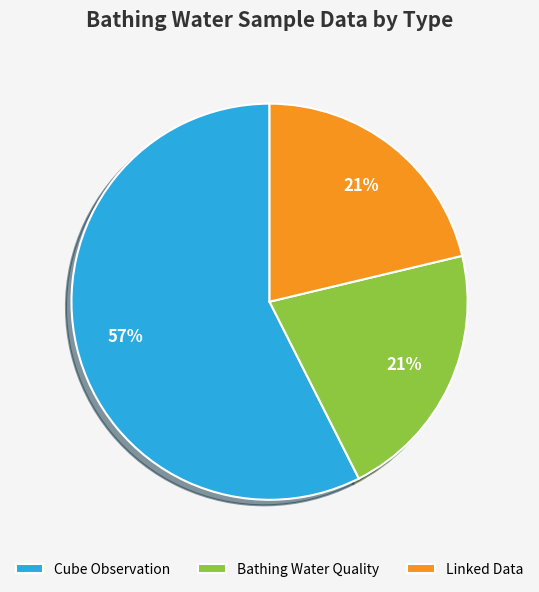

To the nearest percent, what is the difference between the largest and smallest slice percentages?

36%